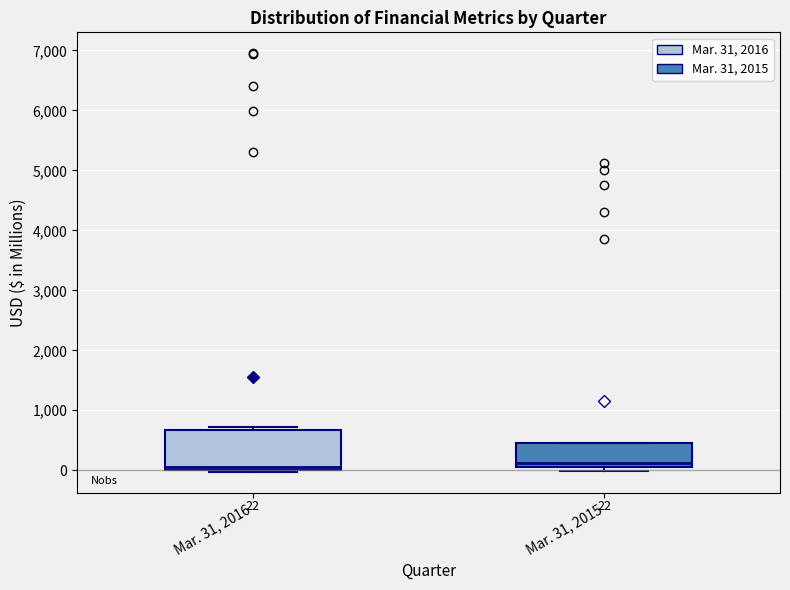

Comparing the boxes themselves (not the whiskers), which one is the tallest?

Mar. 31, 2016